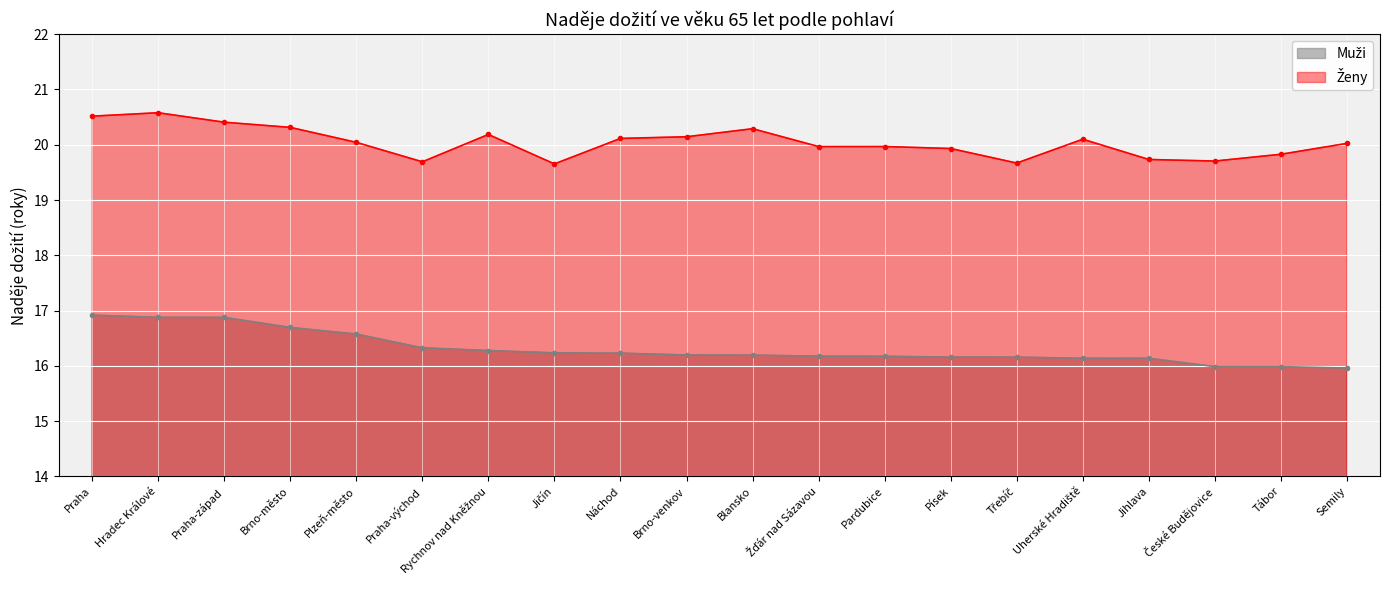

At how many categories does at least one series exceed 16?

20